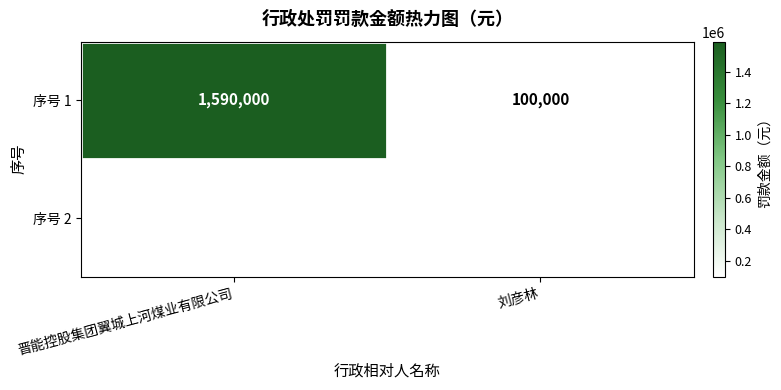

The chart shows a value of 100000 at 刘彦林. True or false?

True